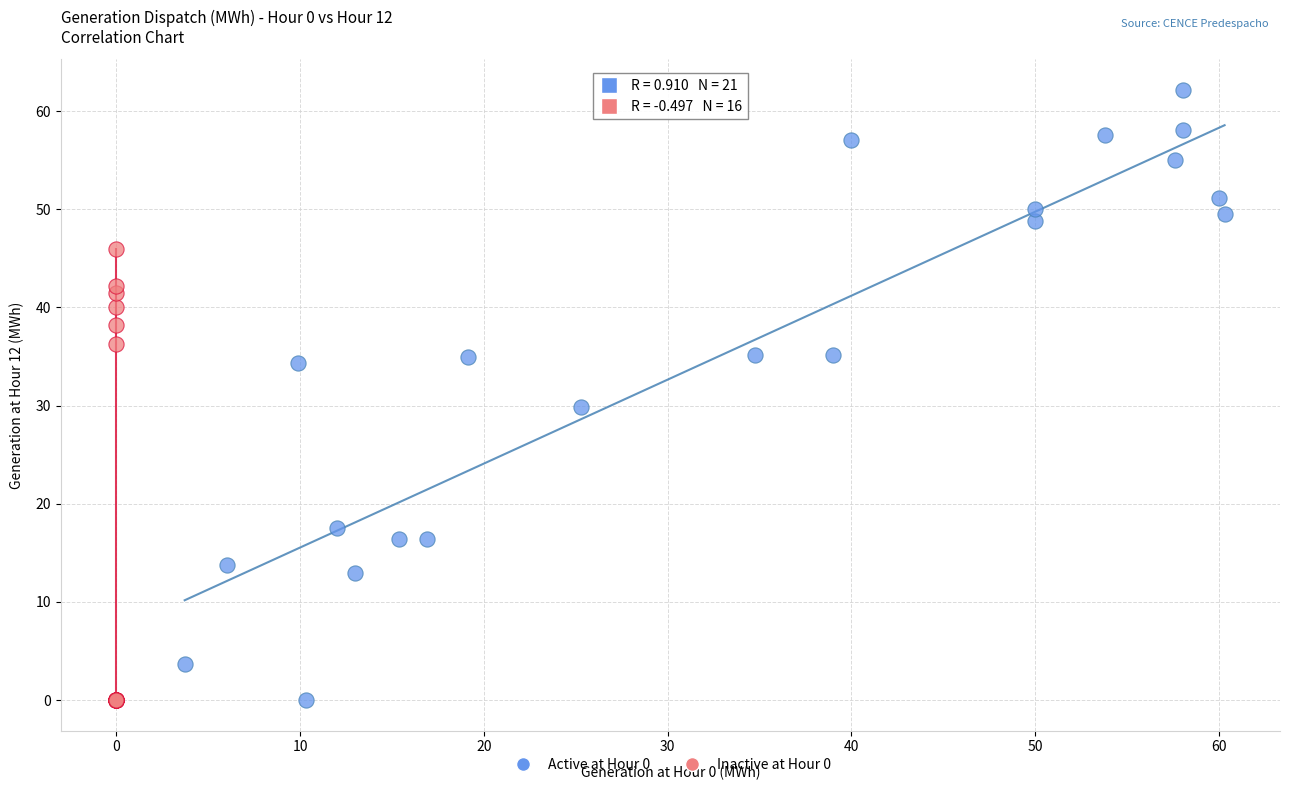

Which series has the widest spread of Y values?

Active at Hour 0